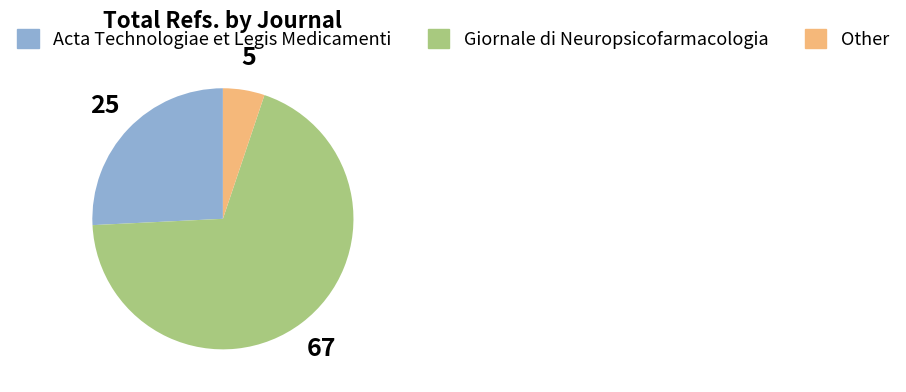

How many segments does this pie chart have?

3